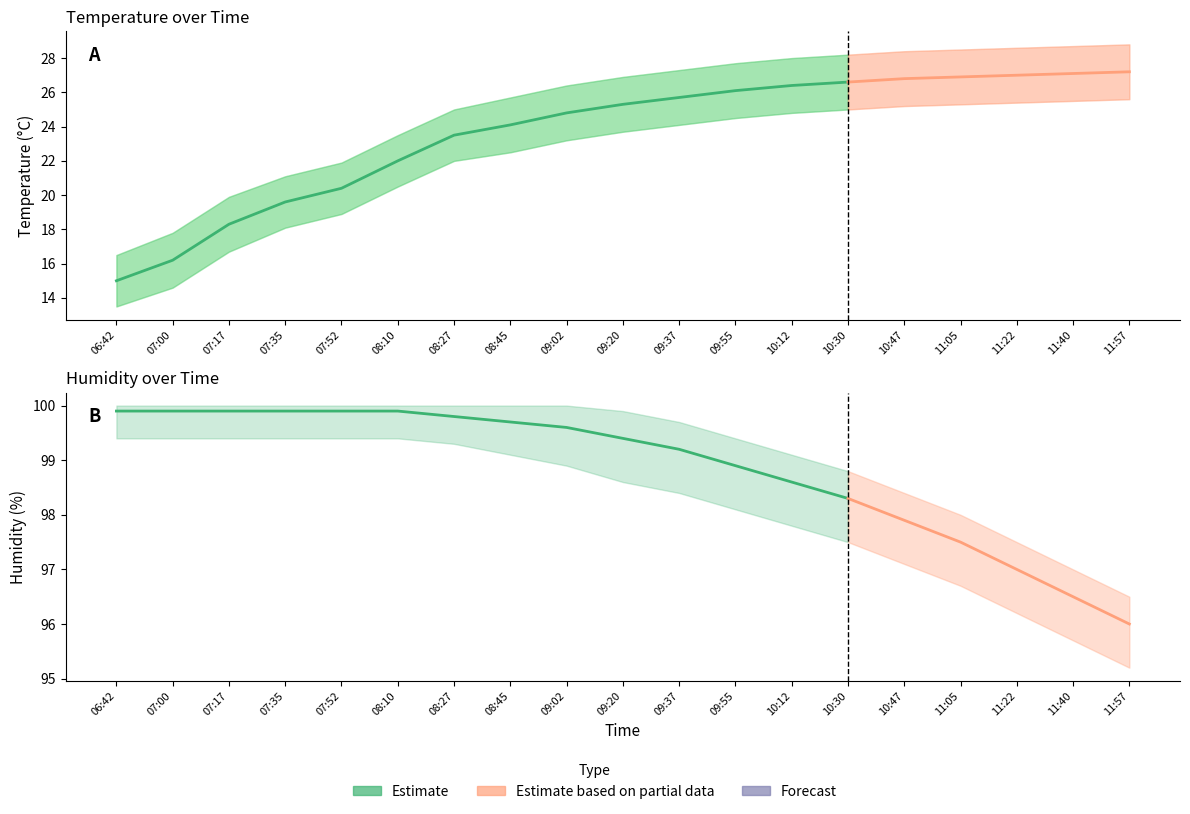

Rank the series by their maximum value, from lowest to highest.

temperature_lower, temperature, temperature_upper, humidity_lower, humidity, humidity_upper